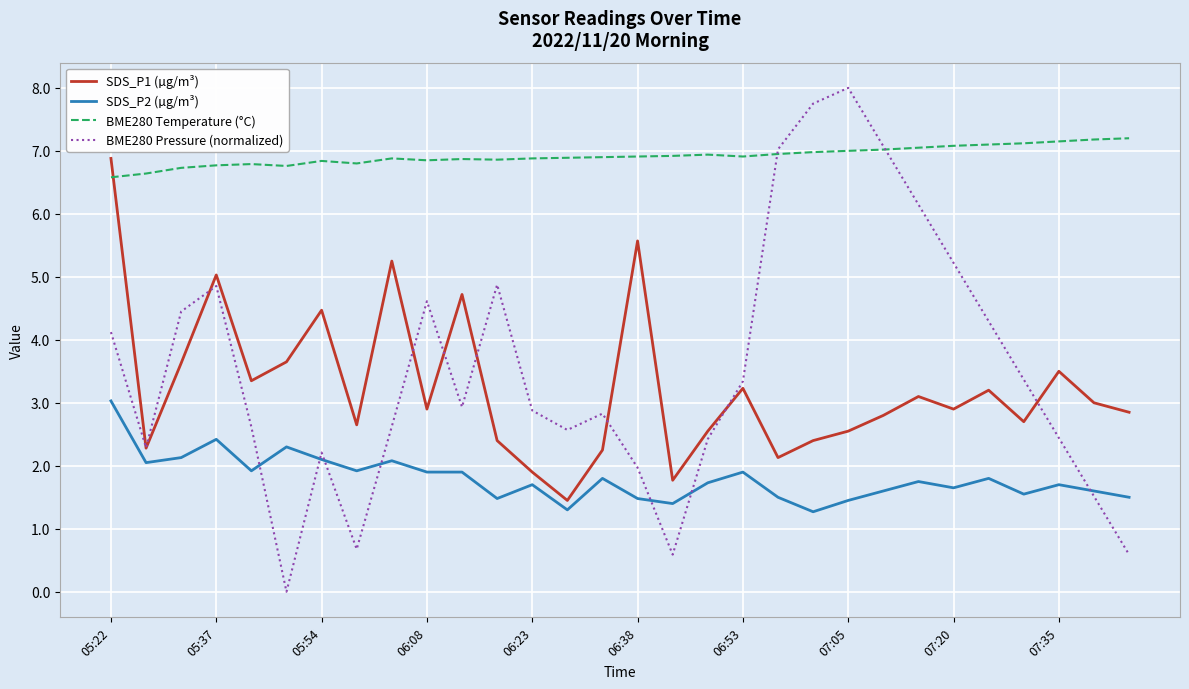

What are all the series names shown in the legend?

SDS_P1 (µg/m³), SDS_P2 (µg/m³), BME280 Temperature (°C), BME280 Pressure (normalized)